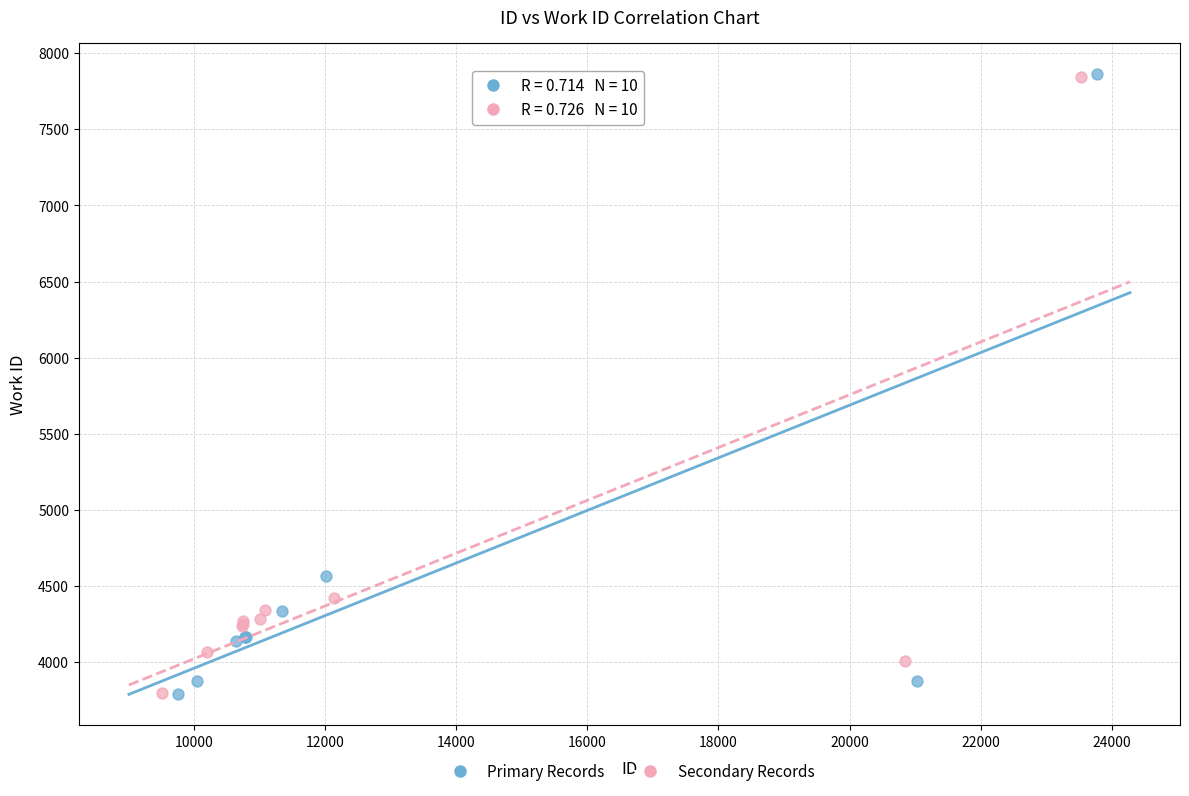

Which series has the largest Y range (max minus min)?

Primary Records